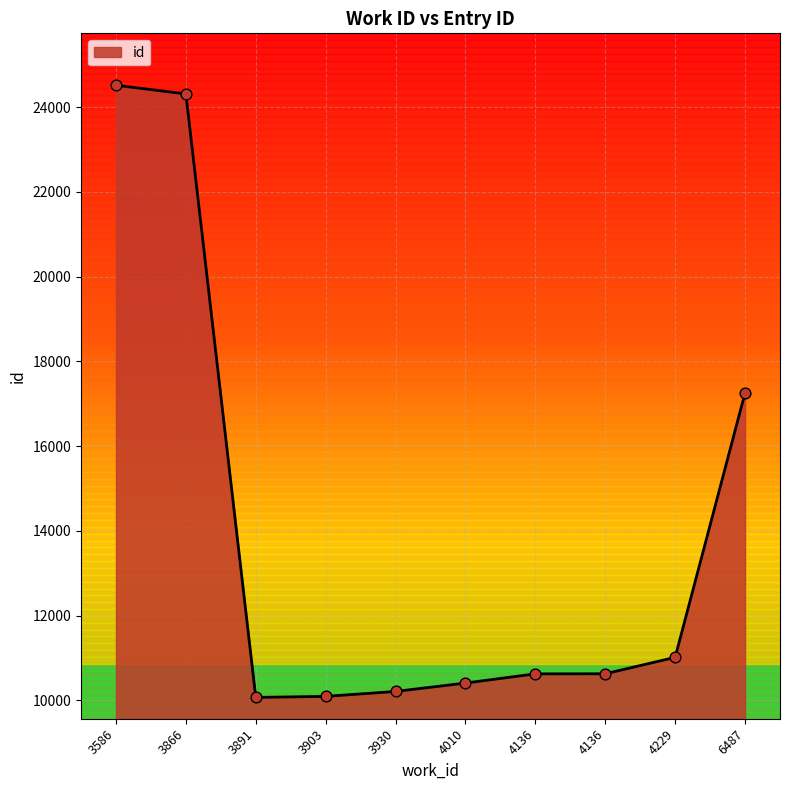

Which has a higher value, 4136 or 4136?

4136